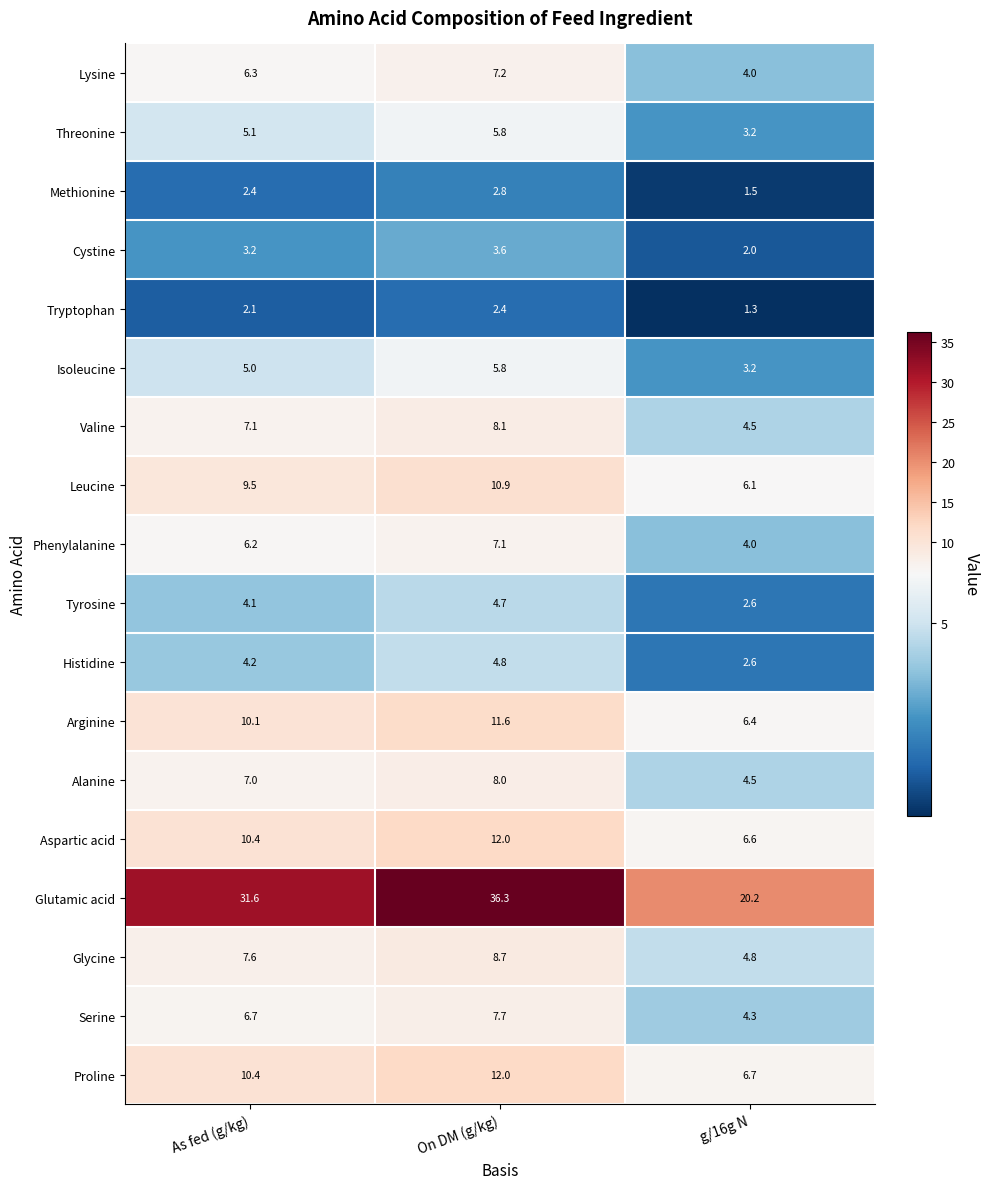

True or false: Arginine has a value of 11.6 at On DM (g/kg).

True